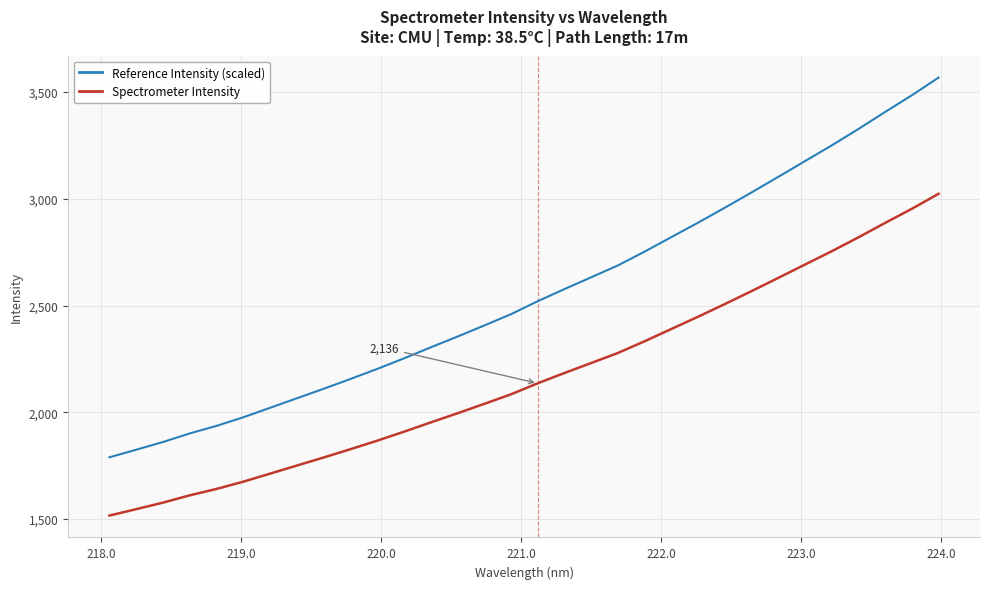

Reading left to right, list all the values displayed in this chart.

Reference Intensity (scaled): 1789.4	1824.8	1860.9	1901.2	1936.5	1976.7	2021.1	2065.7	2110.2	2156.0	2203.1	2252.5	2304.1	2354.5	2406.4	2459.3	2520.1	2577.1	2632.3	2687.8	2752.6	2820.5	2888.3	2958.1	3029.7	3102.7	3176.5	3250.0	3326.9	3406.7	3484.7	3567.7
Spectrometer Intensity: 1516.4	1546.4	1577.0	1611.2	1641.1	1675.2	1712.8	1750.6	1788.3	1827.1	1867.0	1908.9	1952.6	1995.3	2039.3	2084.2	2135.7	2184.0	2230.7	2277.8	2332.7	2390.2	2447.7	2506.9	2567.5	2629.4	2691.9	2754.2	2819.4	2887.0	2953.2	3023.5